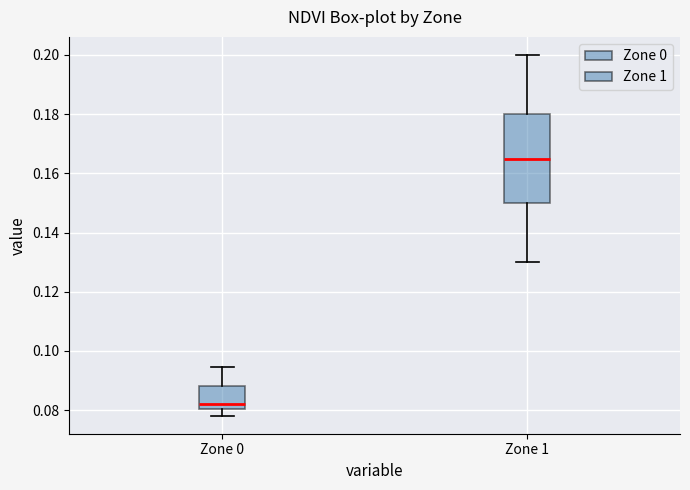

Which box is the tallest, from its lower edge to its upper edge?

Zone 1